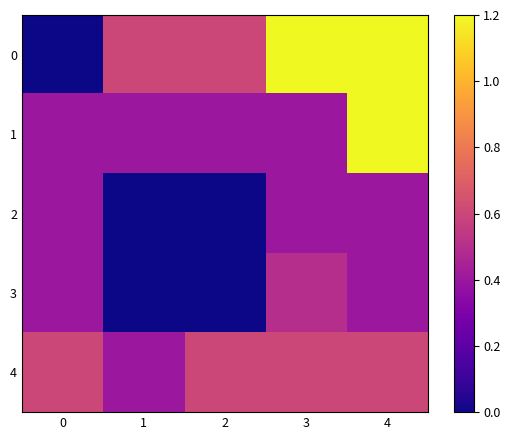

How many data points does each series have?

5